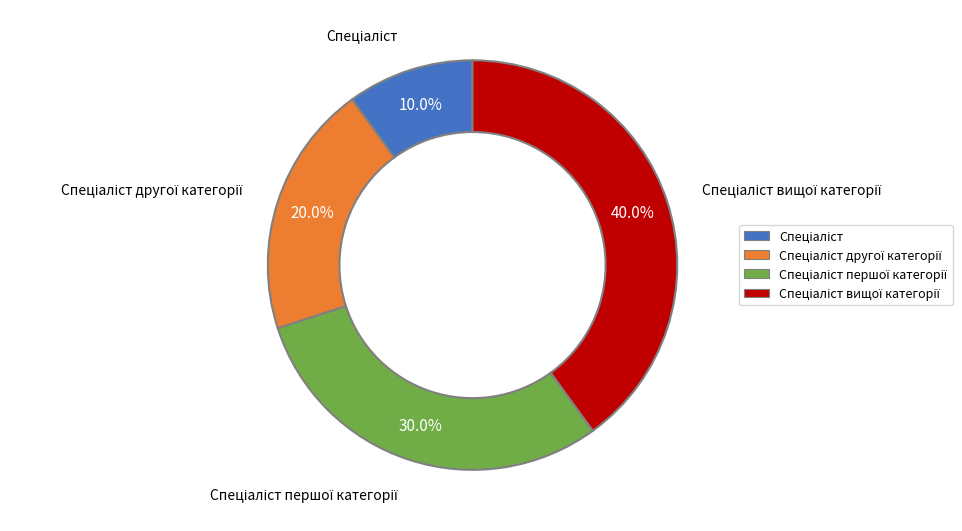

Does any single category account for the majority?

No